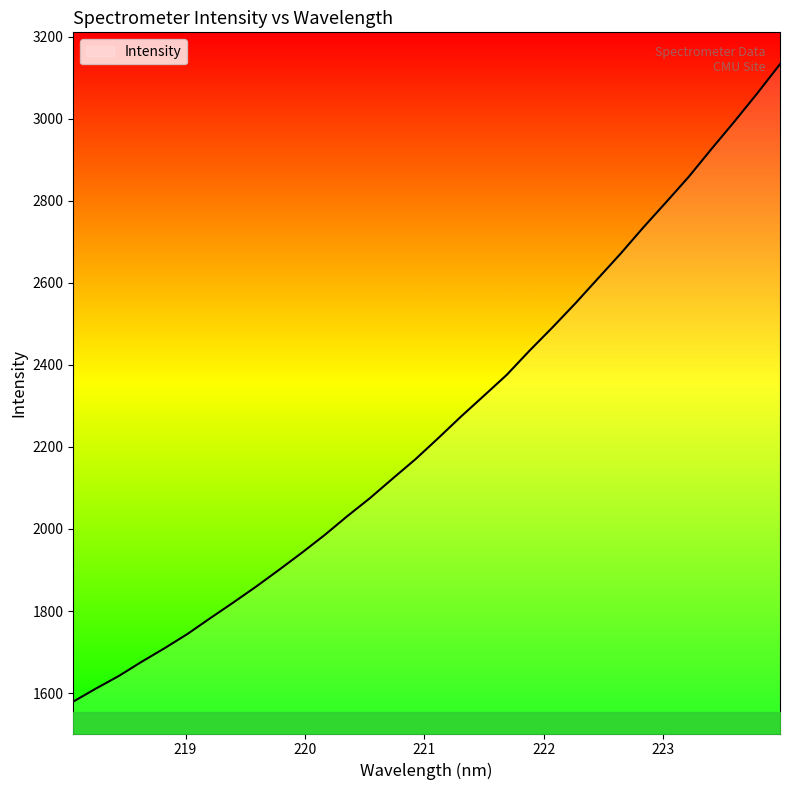

What is the minimum value shown in the chart?

1579.1